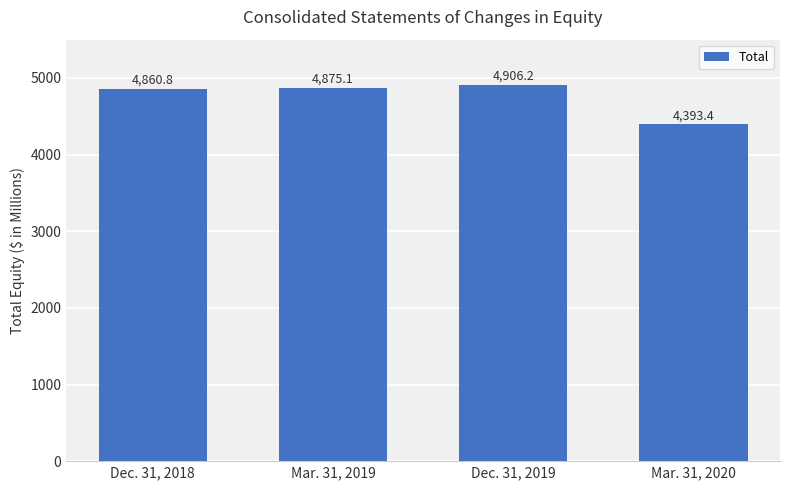

How many data points are less than 4875?

2